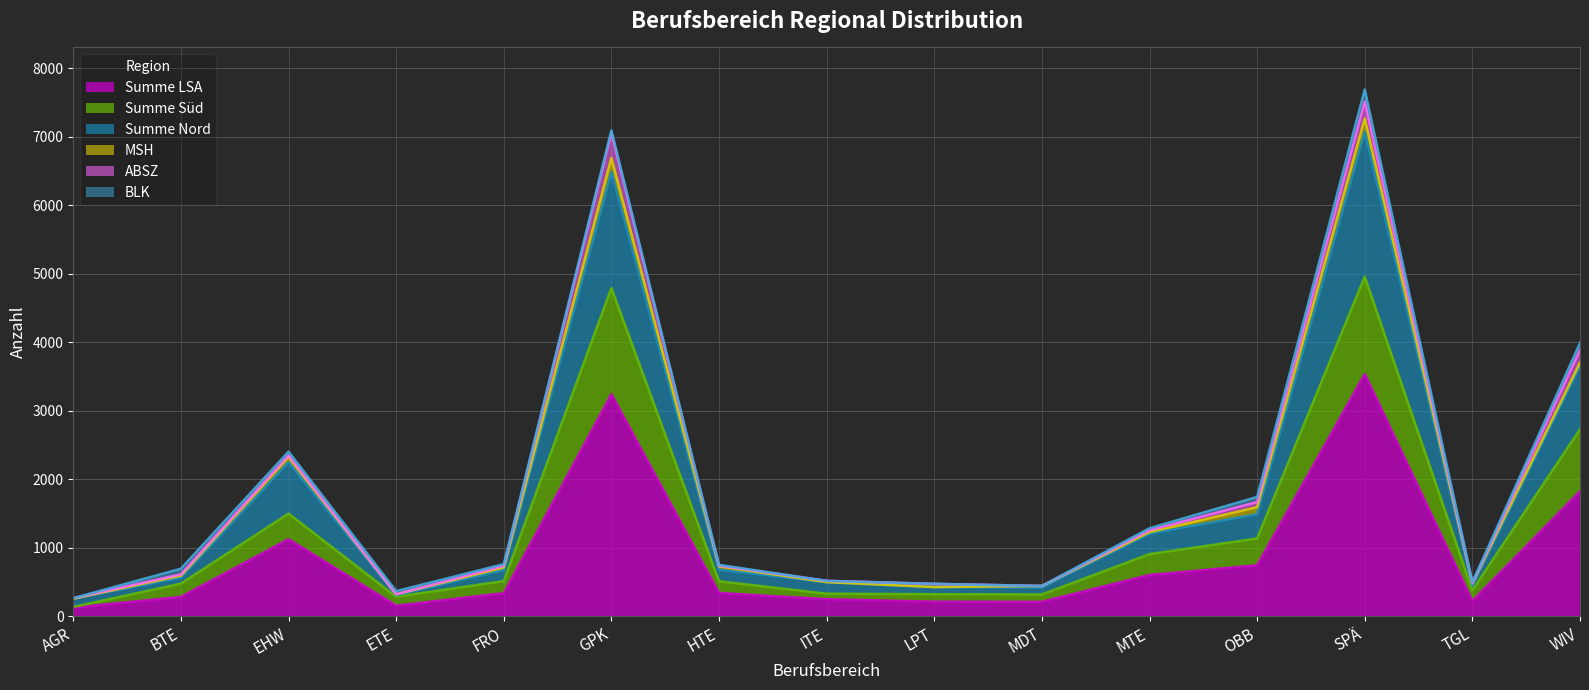

What is the highest value of the Summe LSA series?

3537